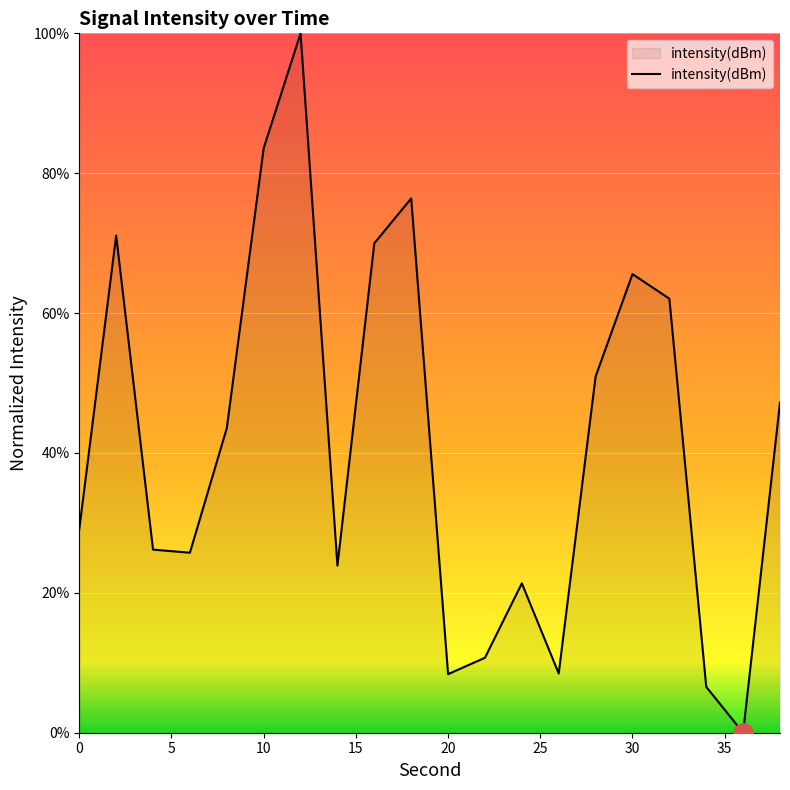

What is the maximum value shown in the chart?

100.0